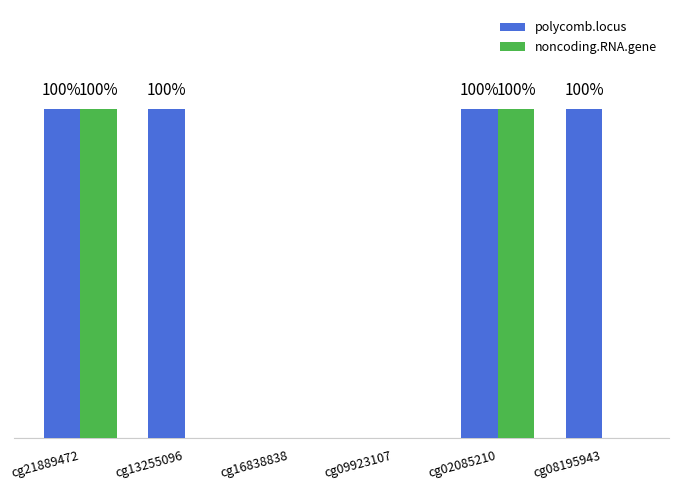

What is the maximum value shown in the chart?

1